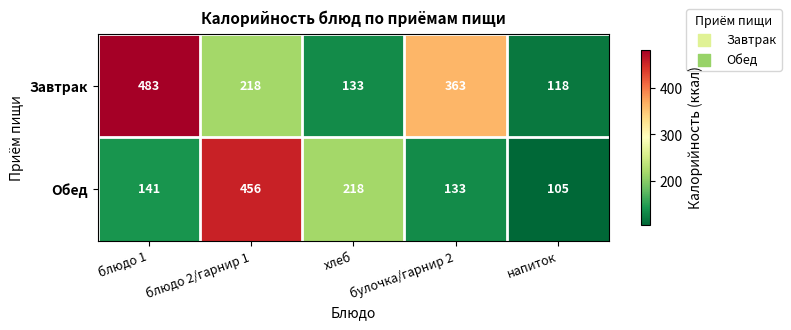

Which label corresponds to the largest value in the chart?

блюдо 1